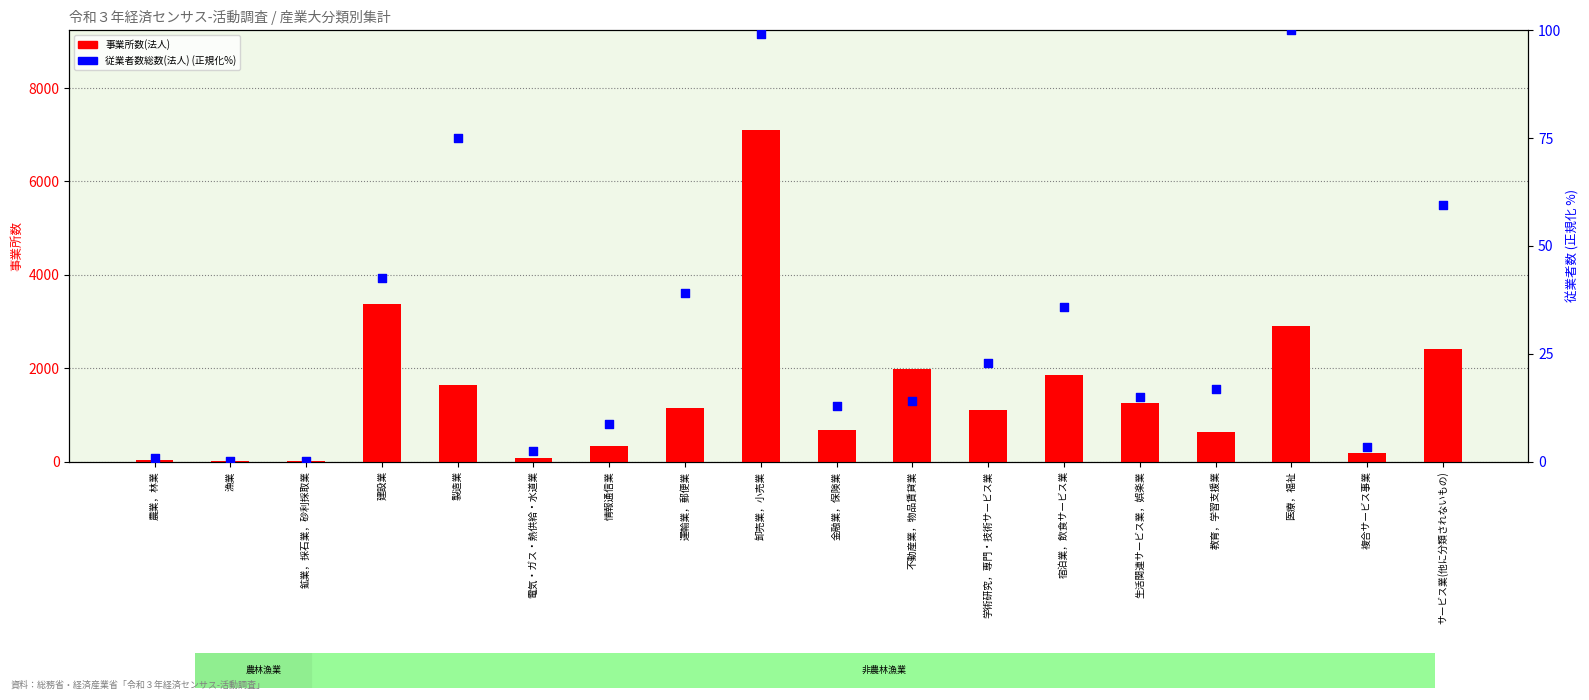

What are all the series names shown in the legend?

事業所数(法人), 従業者数総数(法人) (正規化%)